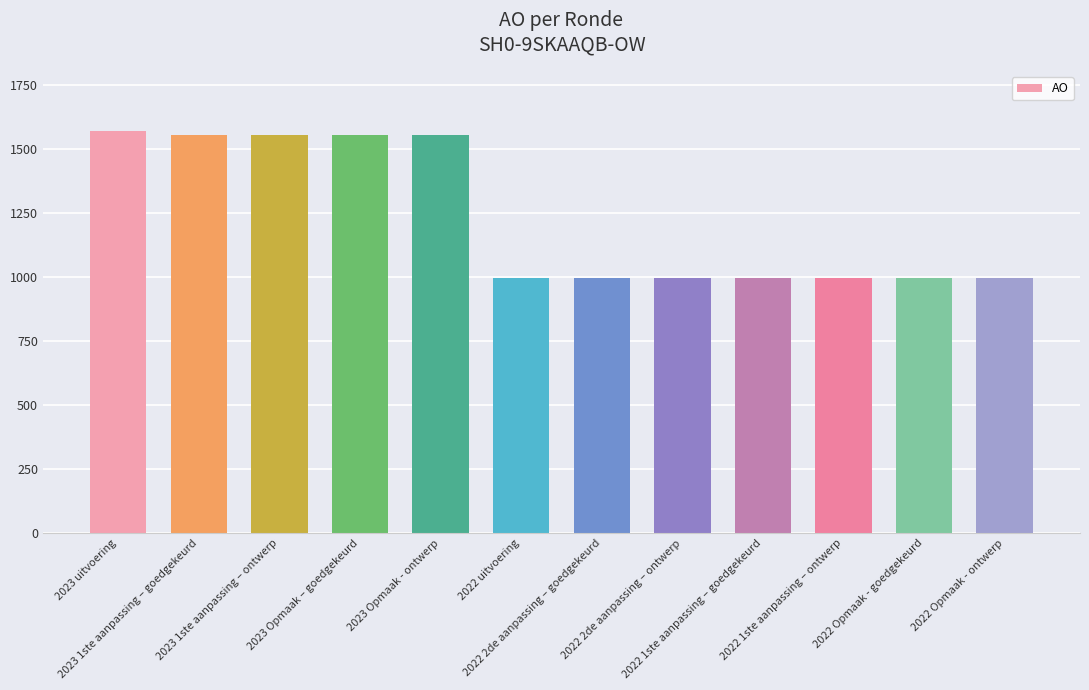

What is the value of the 3rd bar from the left?

1556